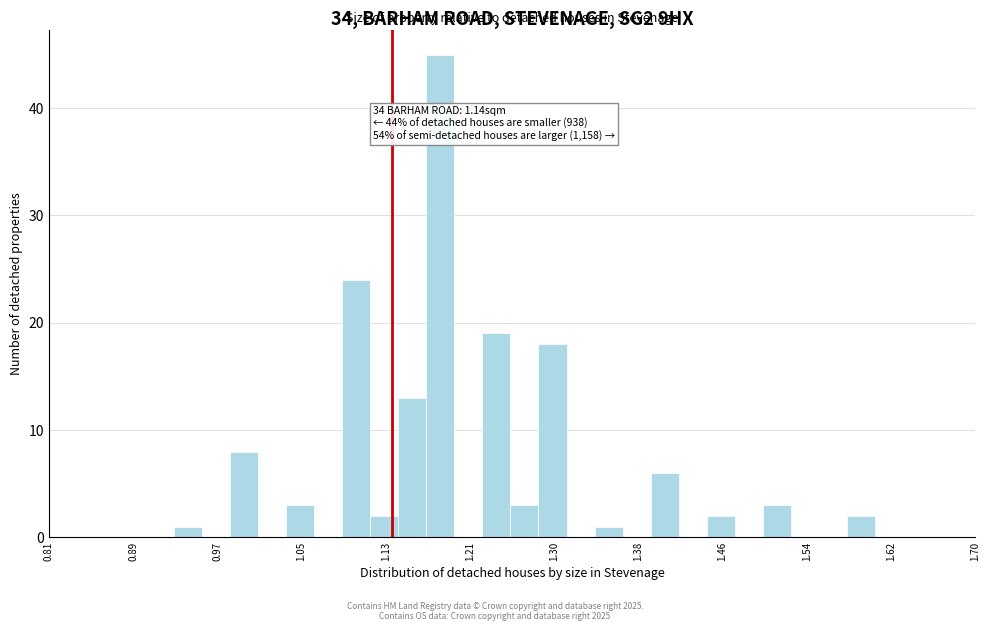

Around what value on the x-axis is the tallest bar? Give the approximate position of its centre, as read against the axis.

1.19